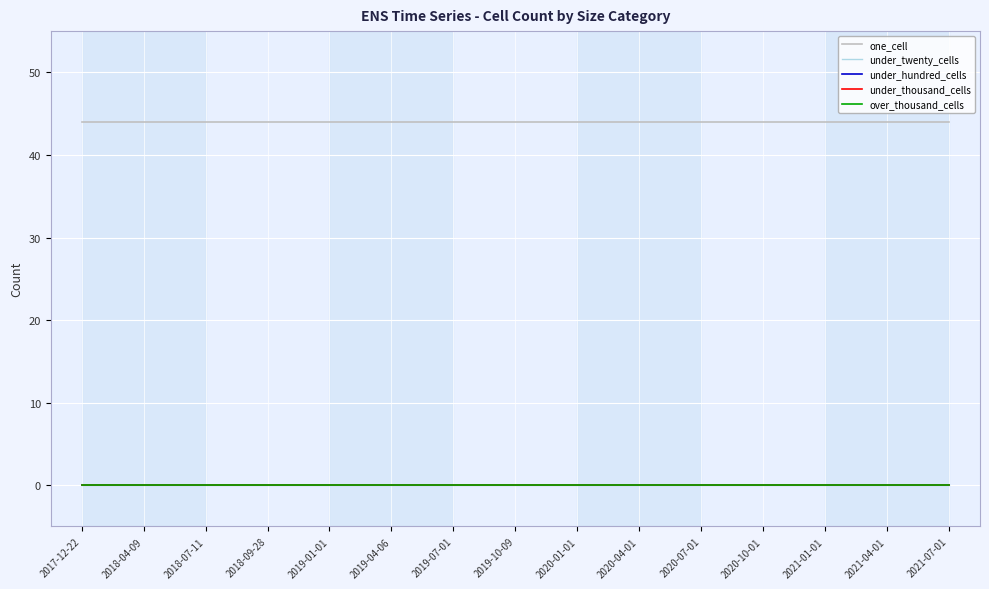

The value of under_thousand_cells at 2018-04-09 is 0. True or false?

True